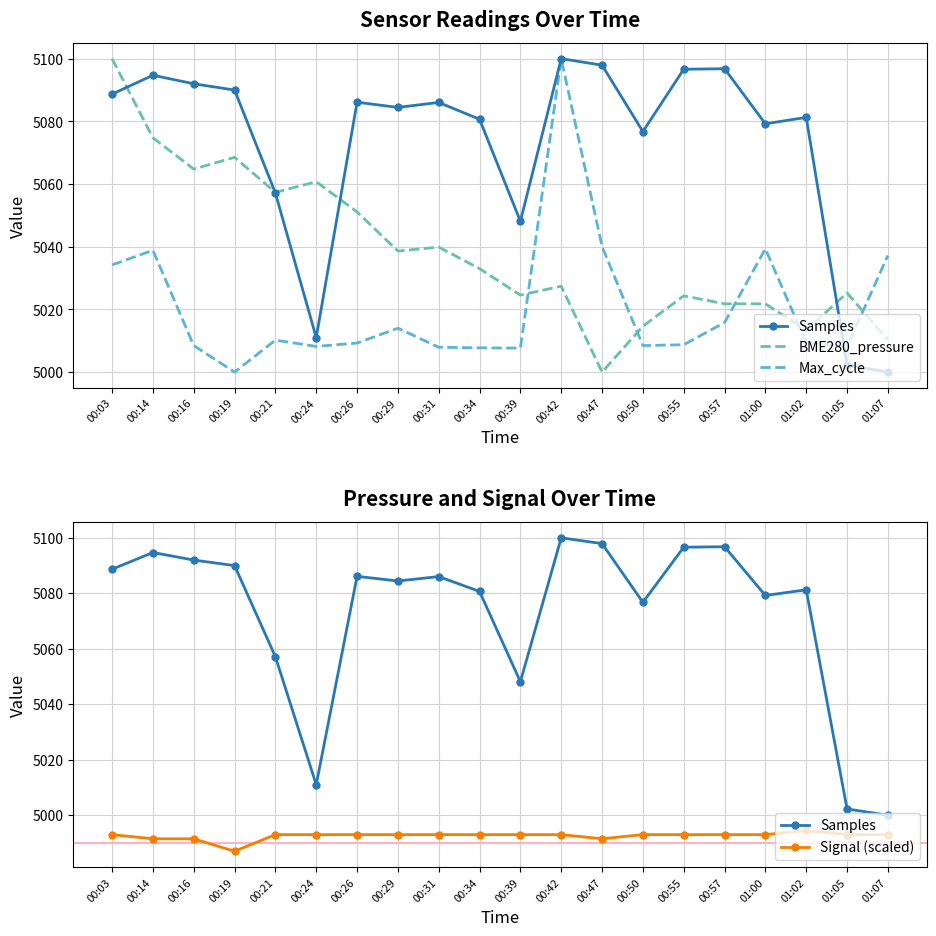

Which category has the highest value in the Max_cycle series?

00:42